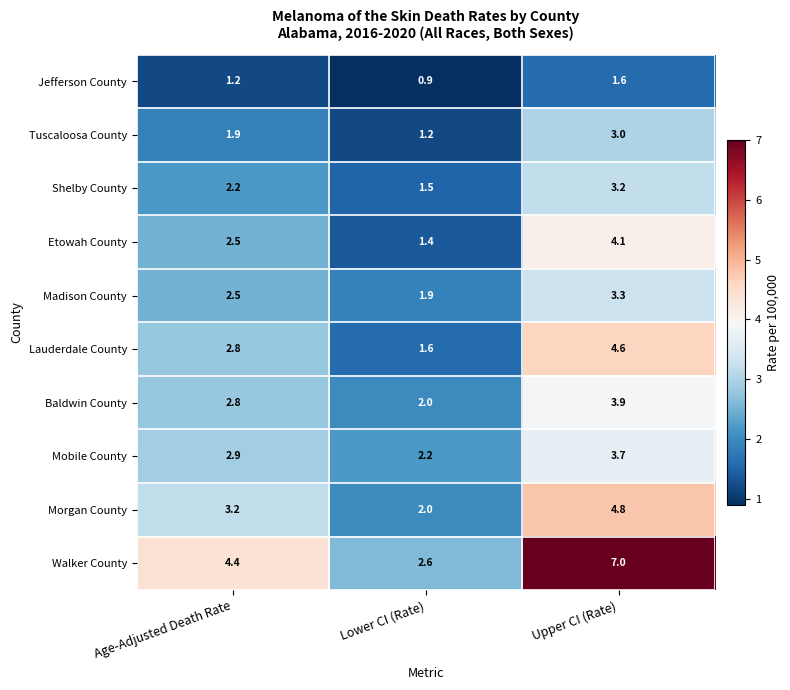

At which label is Madison County closest to 2?

Lower CI (Rate)